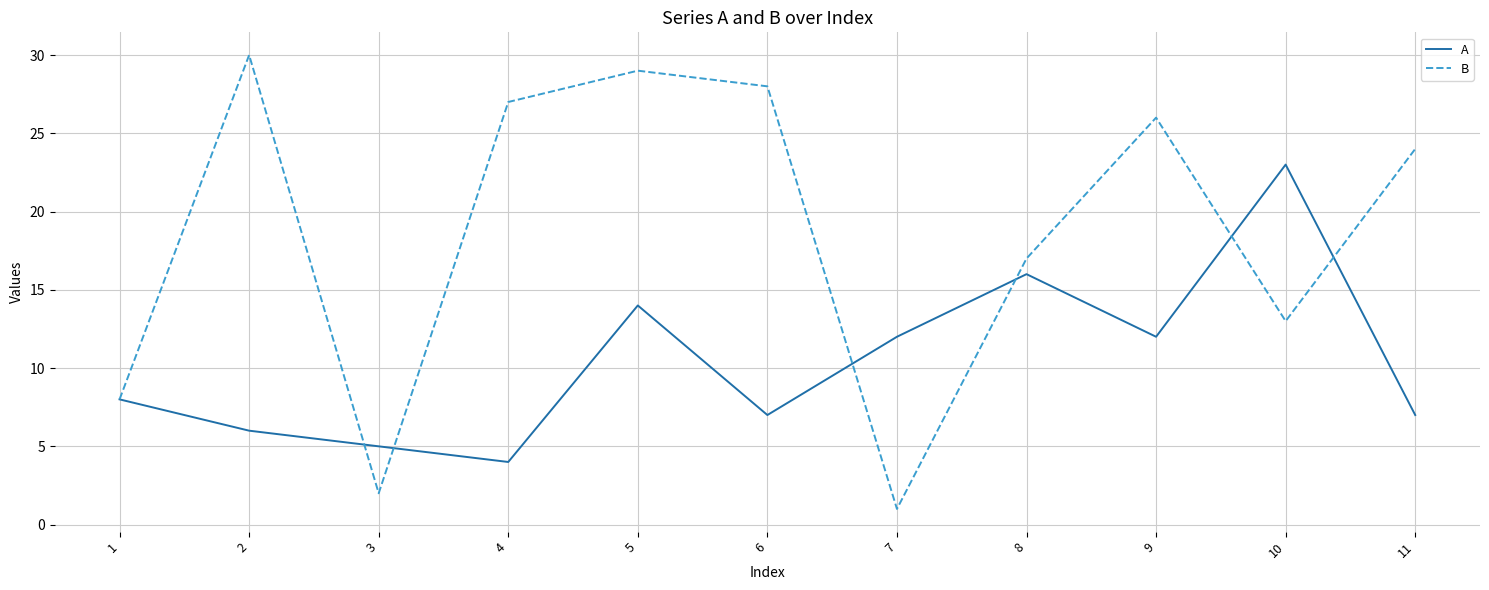

Which series has the largest total across all categories?

B